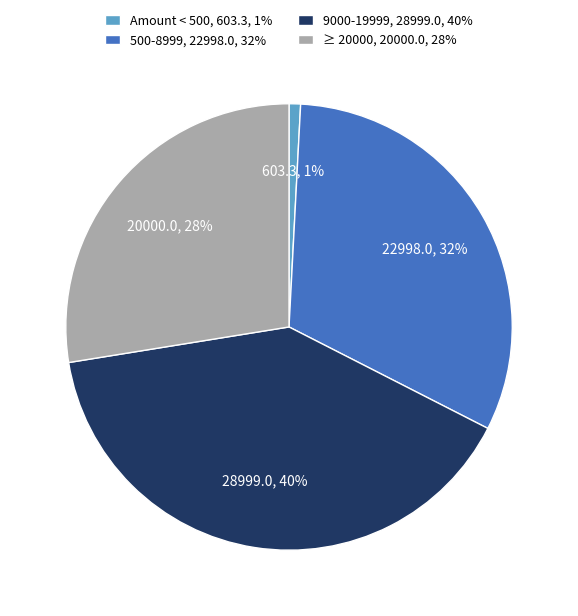

Is there a majority slice in this chart?

No